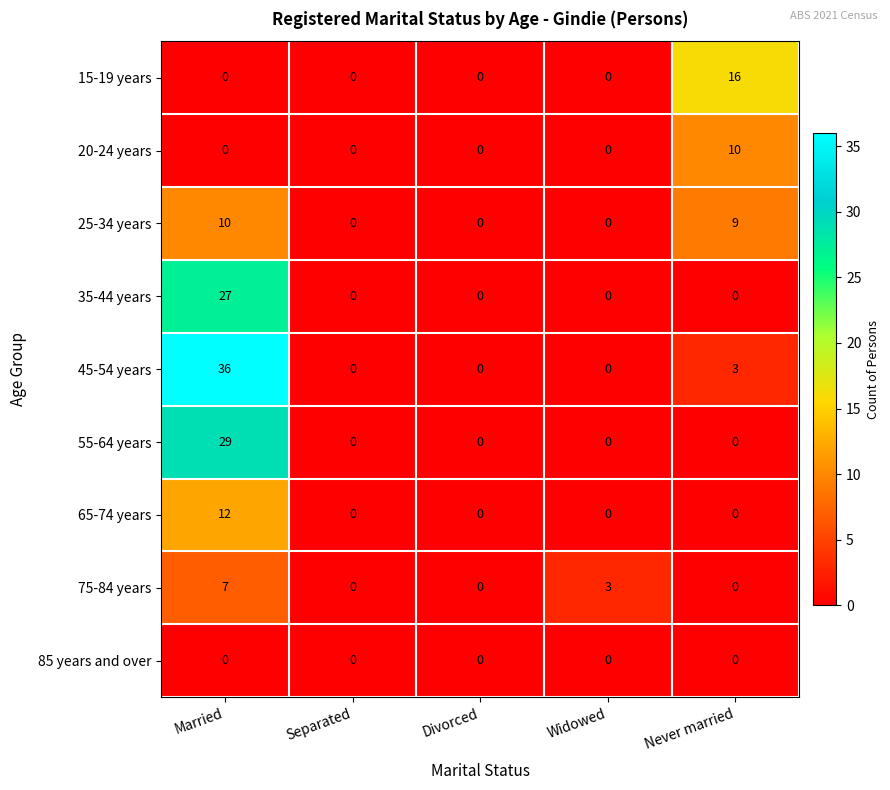

Which series has the widest spread of values?

45-54 years